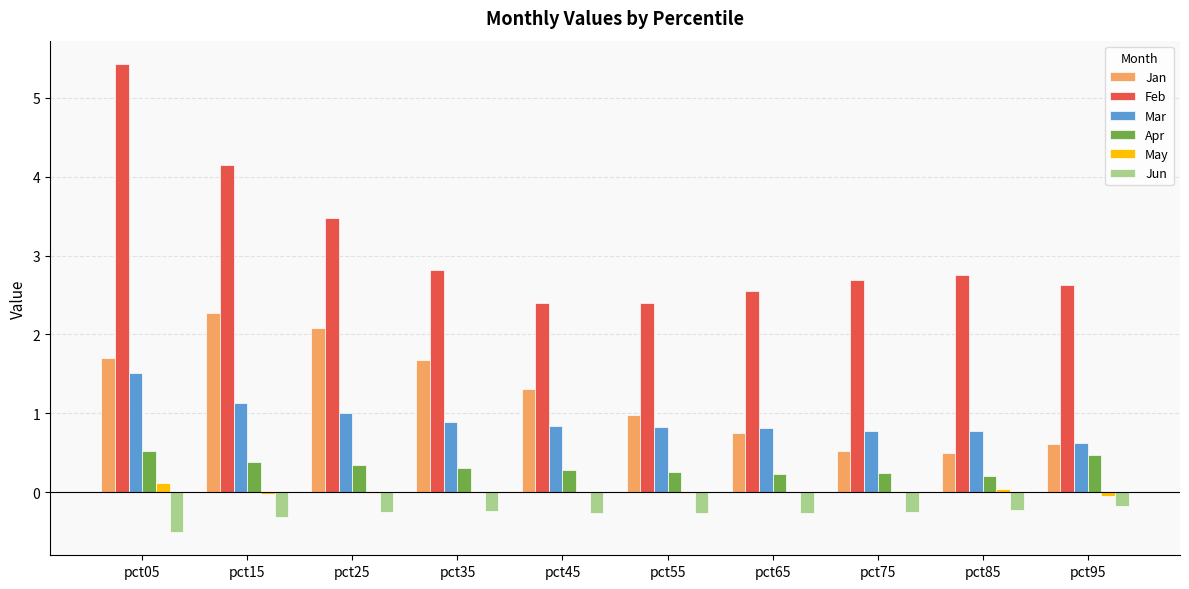

How many groups of bars are there?

10